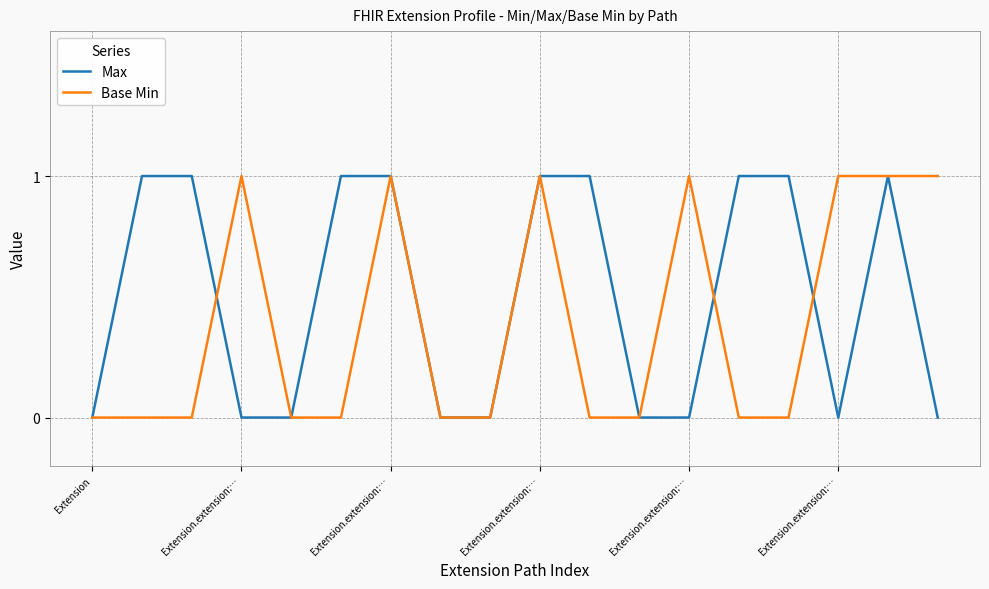

Rank the series by their average value, from lowest to highest.

Base Min, Max